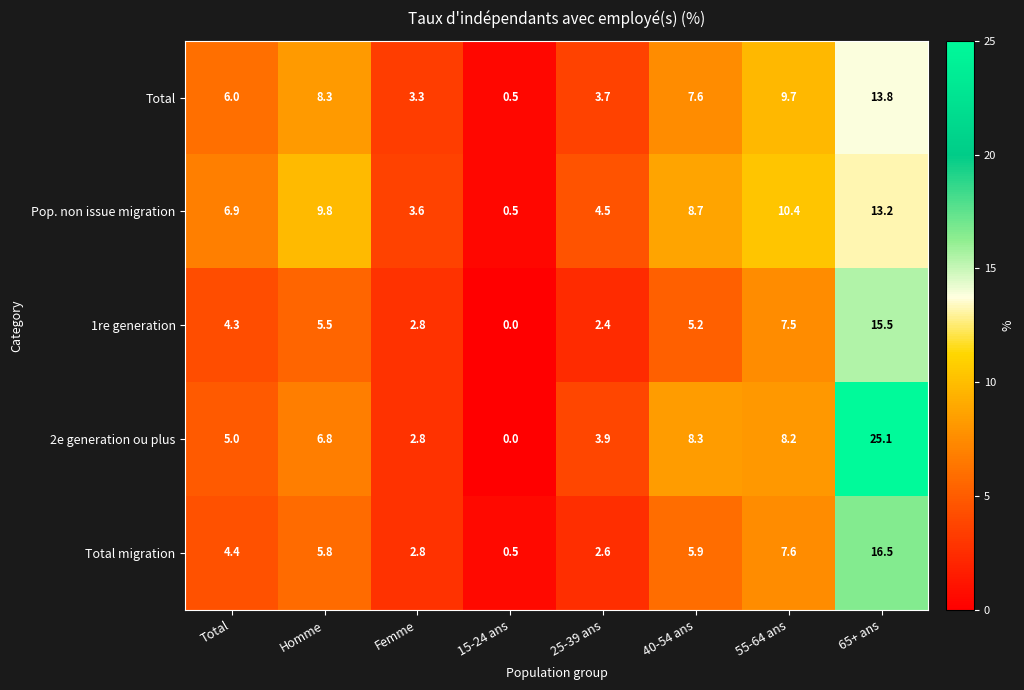

True or false: Total migration has a value of 5.8 at Homme.

True